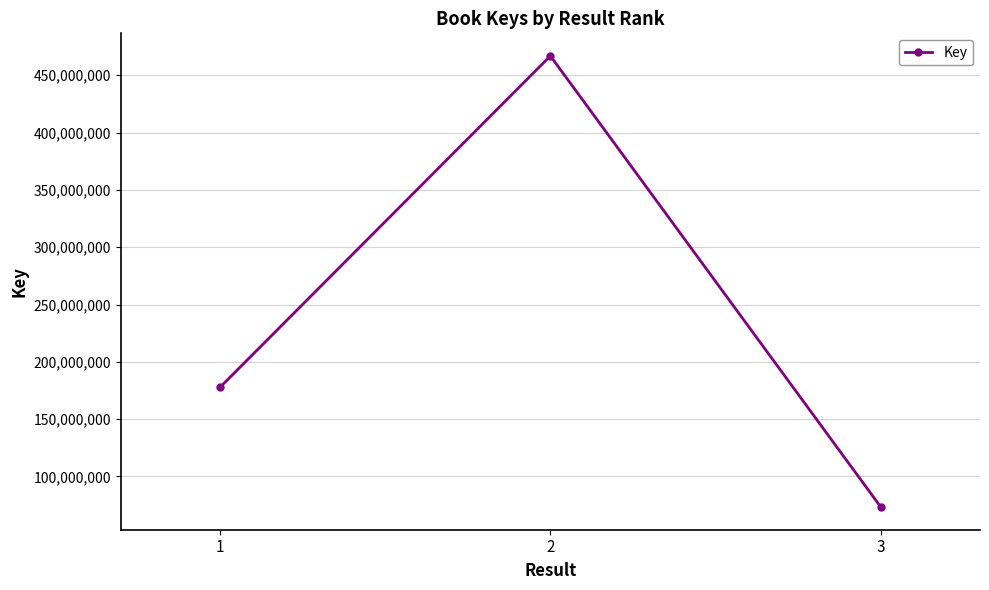

What is the difference between the maximum and minimum values?

393678079